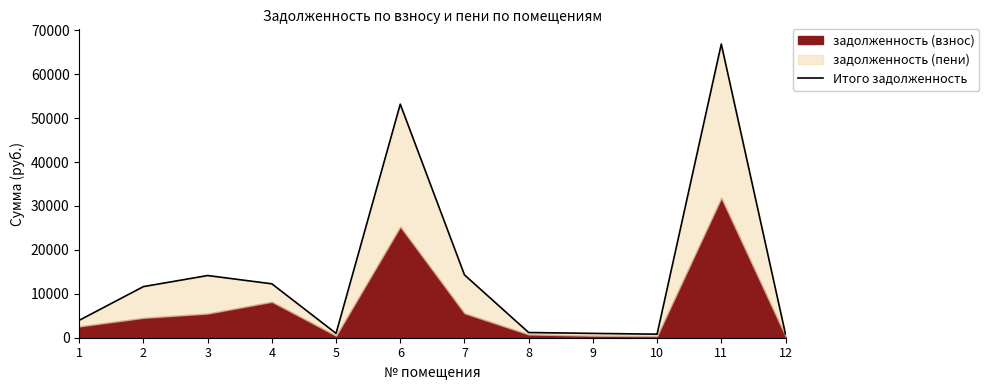

Rank the categories by value from lowest to highest.

10, 12, 5, 9, 8, 1, 2, 4, 3, 7, 6, 11